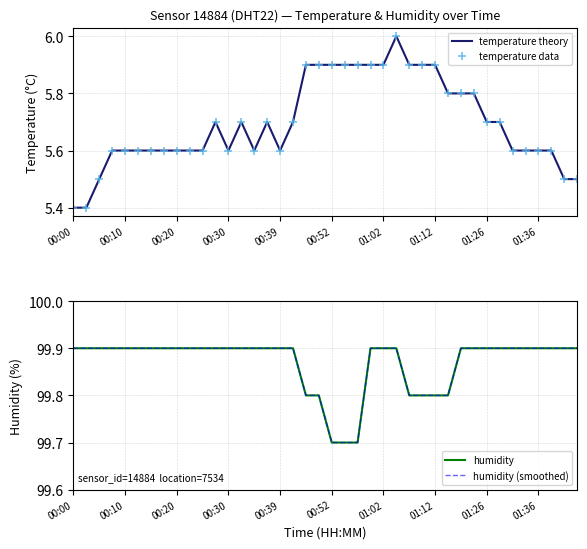

True or false: humidity and temperature data cross at least once.

False